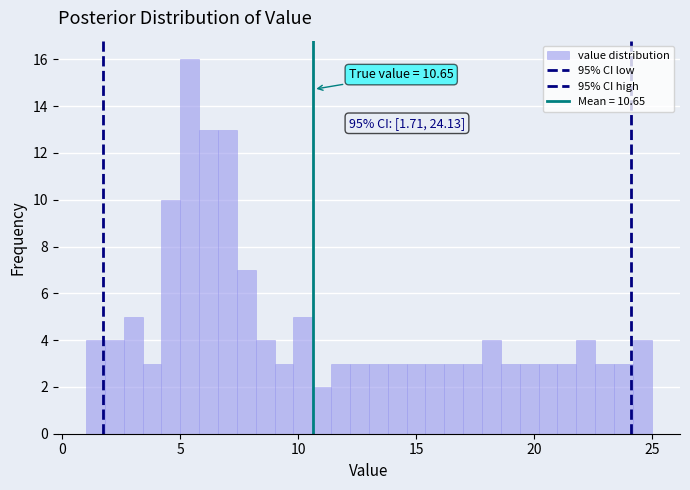

Around what value on the x-axis is the tallest bar? Give the approximate position of its centre, as read against the axis.

5.5